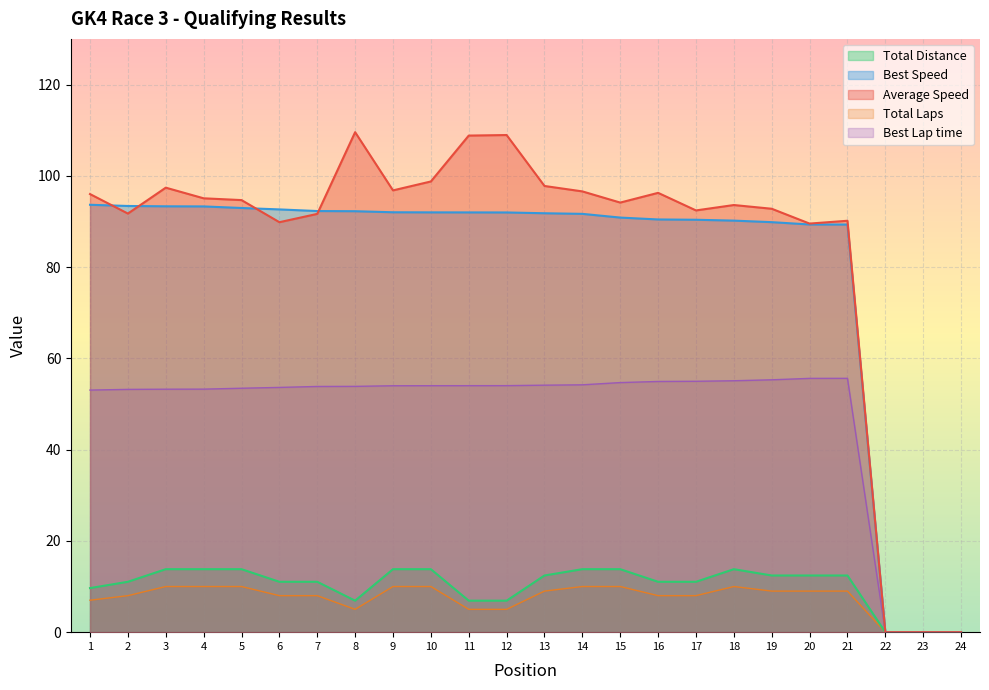

What is the sum of all Total Time values?

245.6